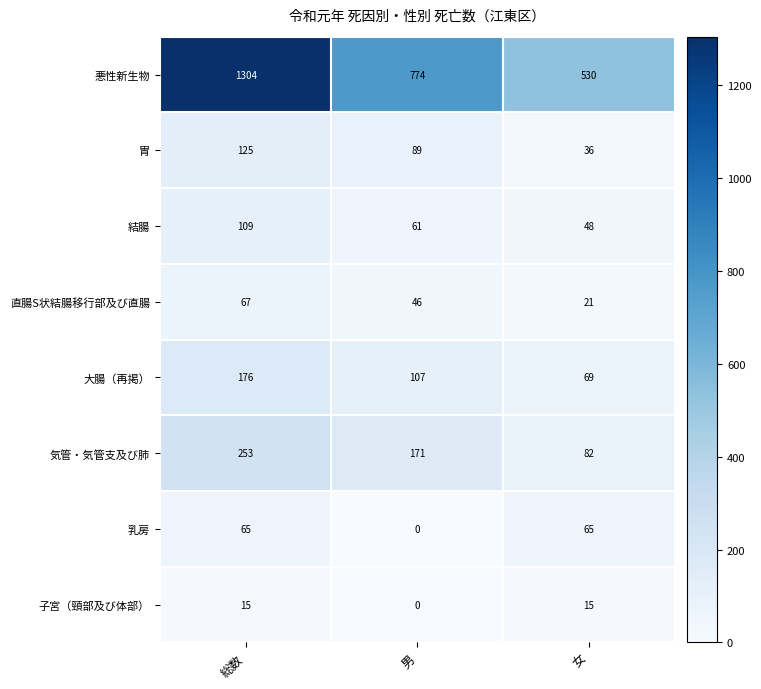

List the series in order of their peak value, lowest first.

子宮（頸部及び体部）, 乳房, 直腸S状結腸移行部及び直腸, 結腸, 胃, 大腸（再掲）, 気管・気管支及び肺, 悪性新生物